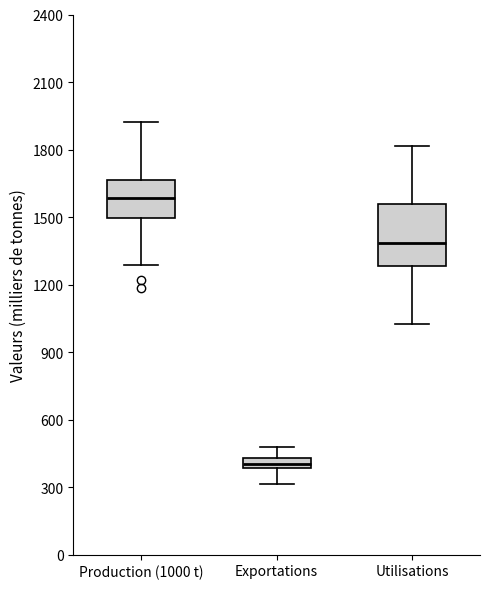

Which box is the tallest, from its lower edge to its upper edge?

Utilisations